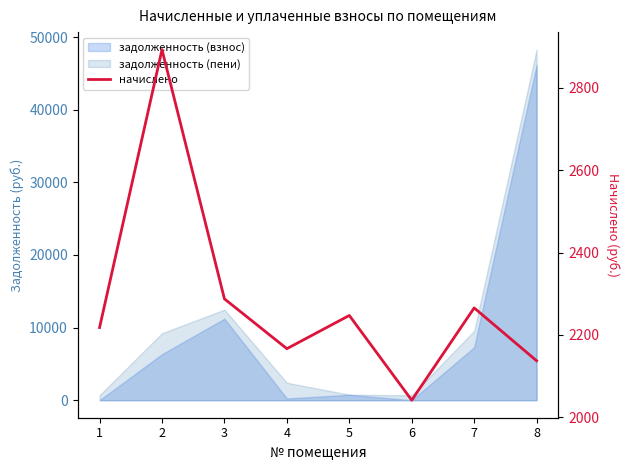

Reading right to left, list all the values displayed in this chart.

8=2137.3	7=2265.6	6=2041.6	5=2247.3	4=2166.6	3=2287.6	2=2892.5	1=2217.9